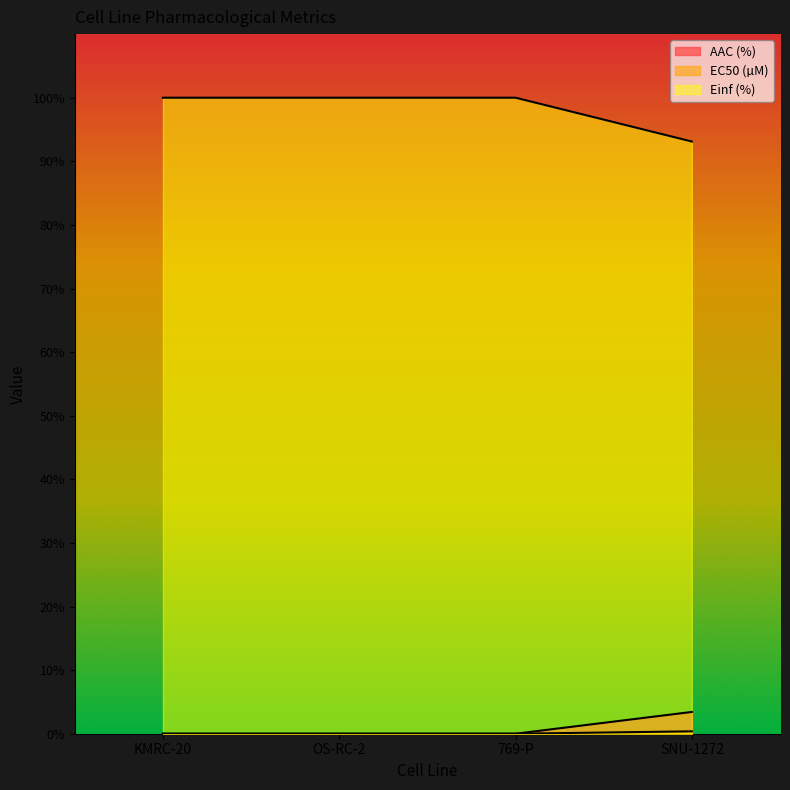

True or false: EC50 (µM) and Einf (%) cross at least once.

False